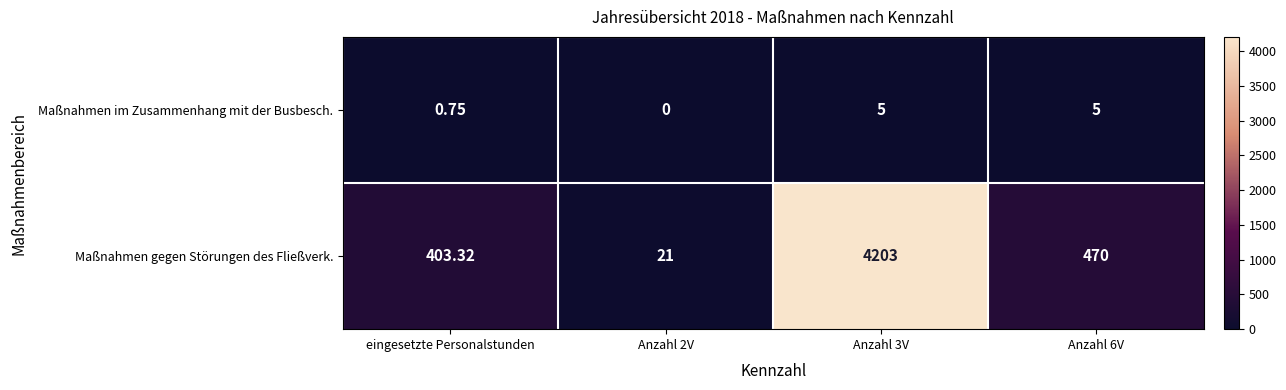

List the series in order of their peak value, lowest first.

Maßnahmen im Zusammenhang mit der Busbesch., Maßnahmen gegen Störungen des Fließverk.